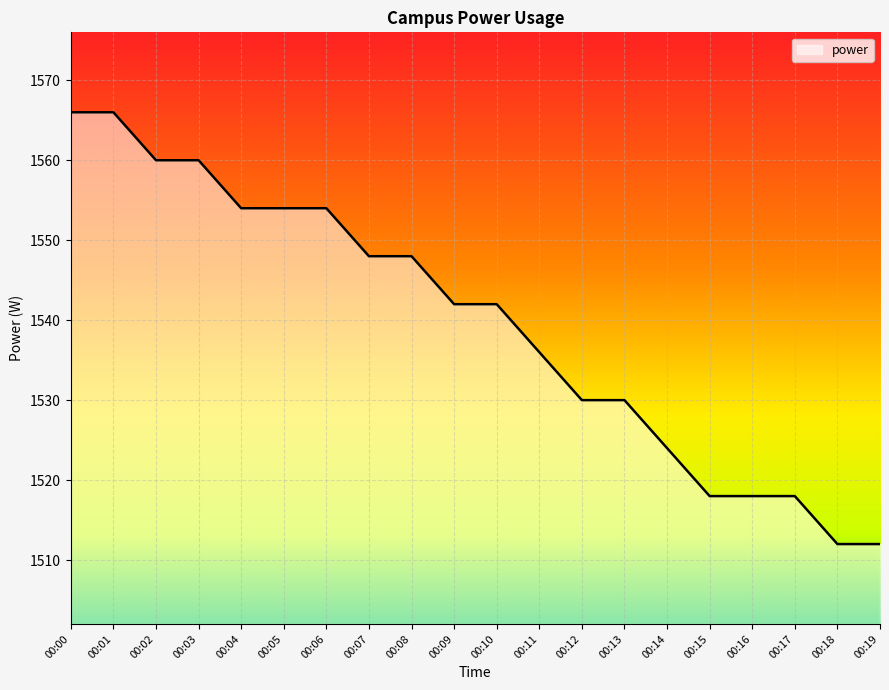

The value at 00:09 is 1542. True or false?

True